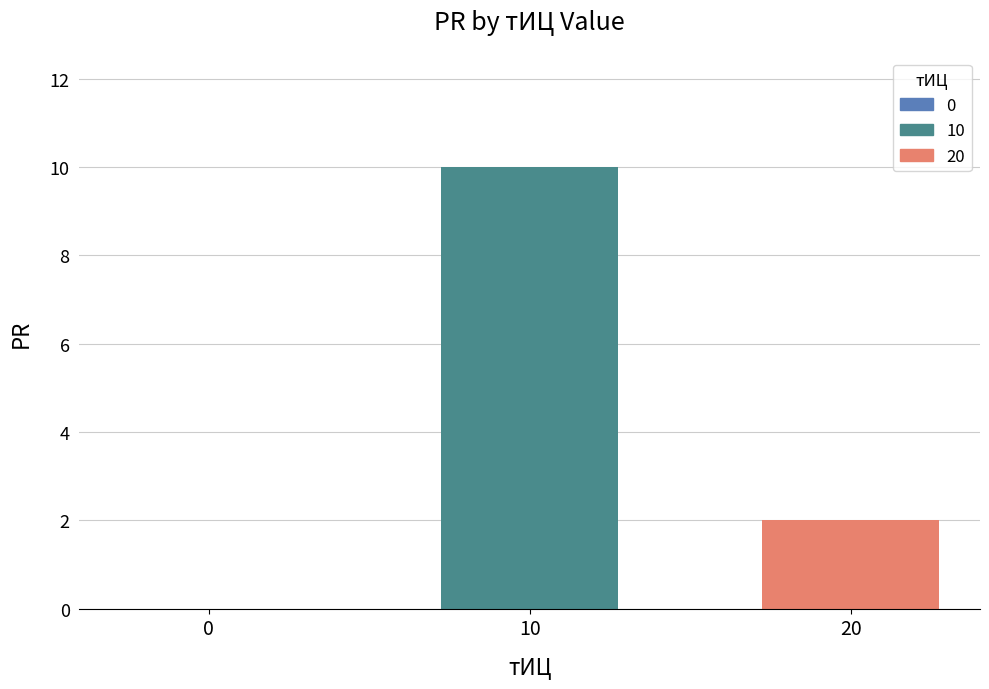

The chart shows a value of 3 at 10. True or false?

False